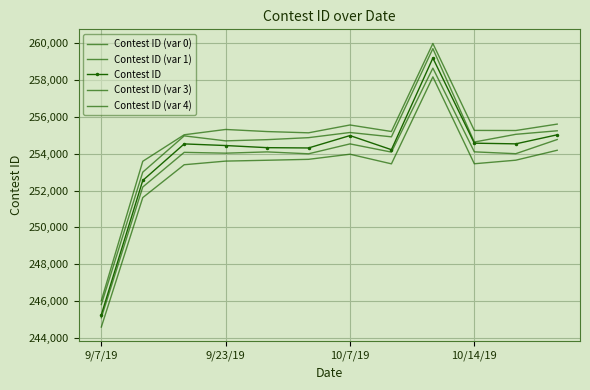

Rank the series by their maximum value, from highest to lowest.

Contest ID (var 4), Contest ID (var 3), Contest ID, Contest ID (var 1), Contest ID (var 0)